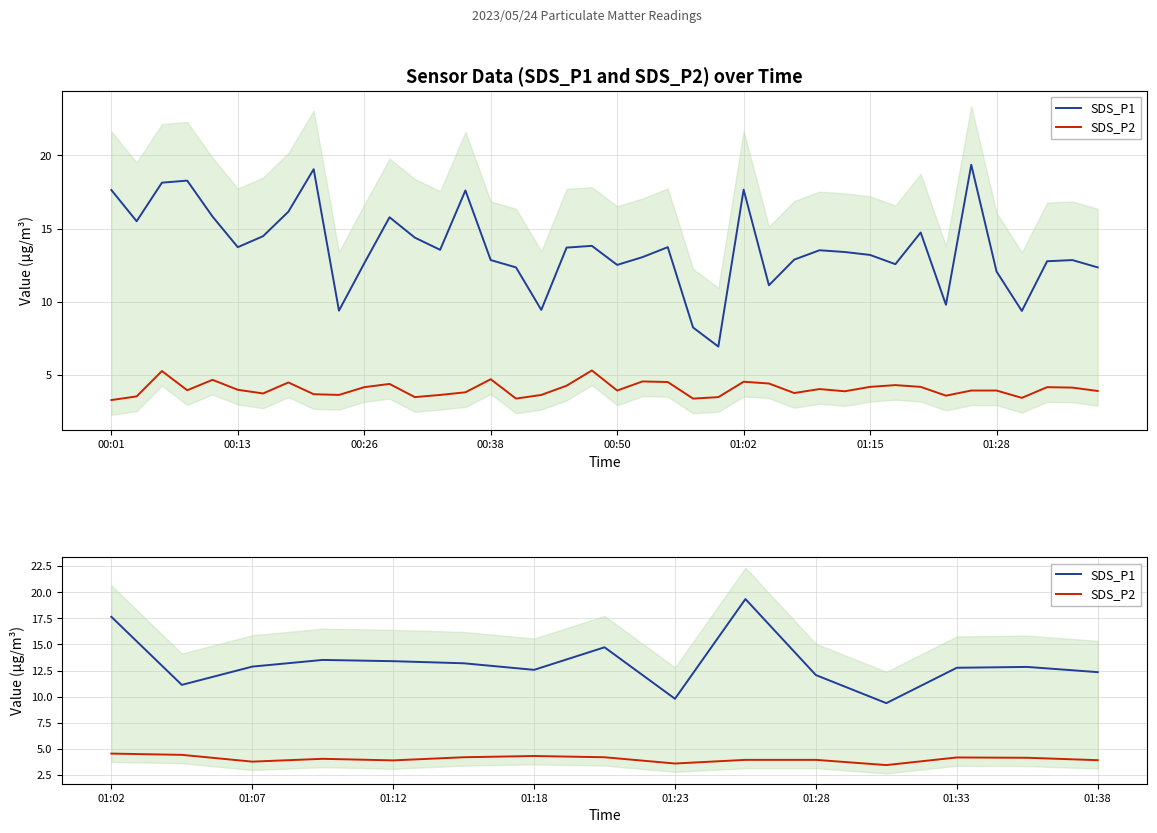

Rank the series at 01:18 from lowest to highest value.

SDS_P2, SDS_P1